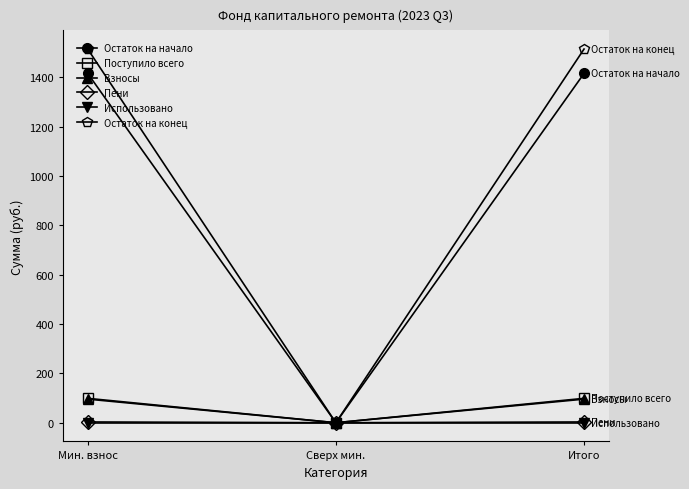

What is the sum of the Пени values at Сверх мин. and Мин. взнос?

3.2